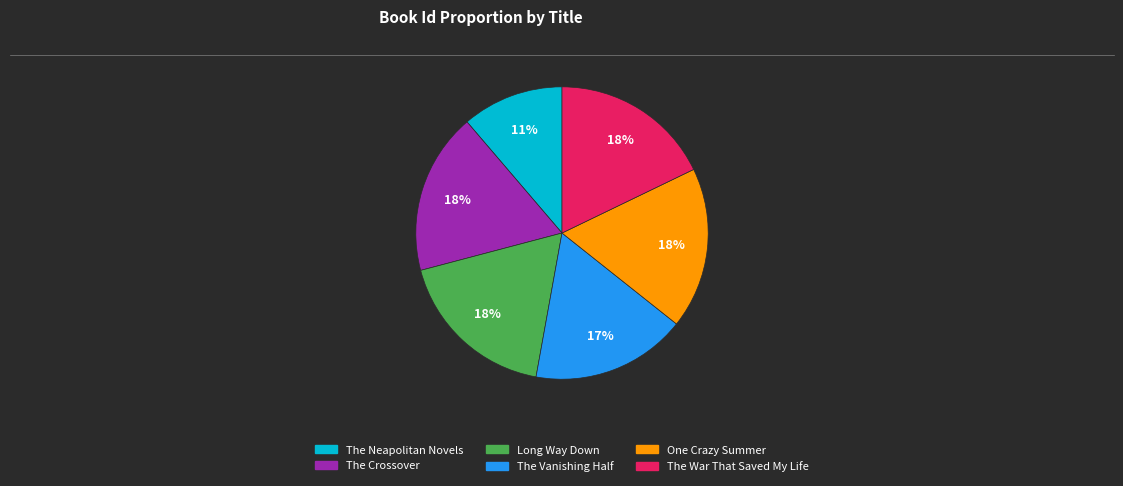

Combined, do The Crossover and Long Way Down account for over 50%?

No